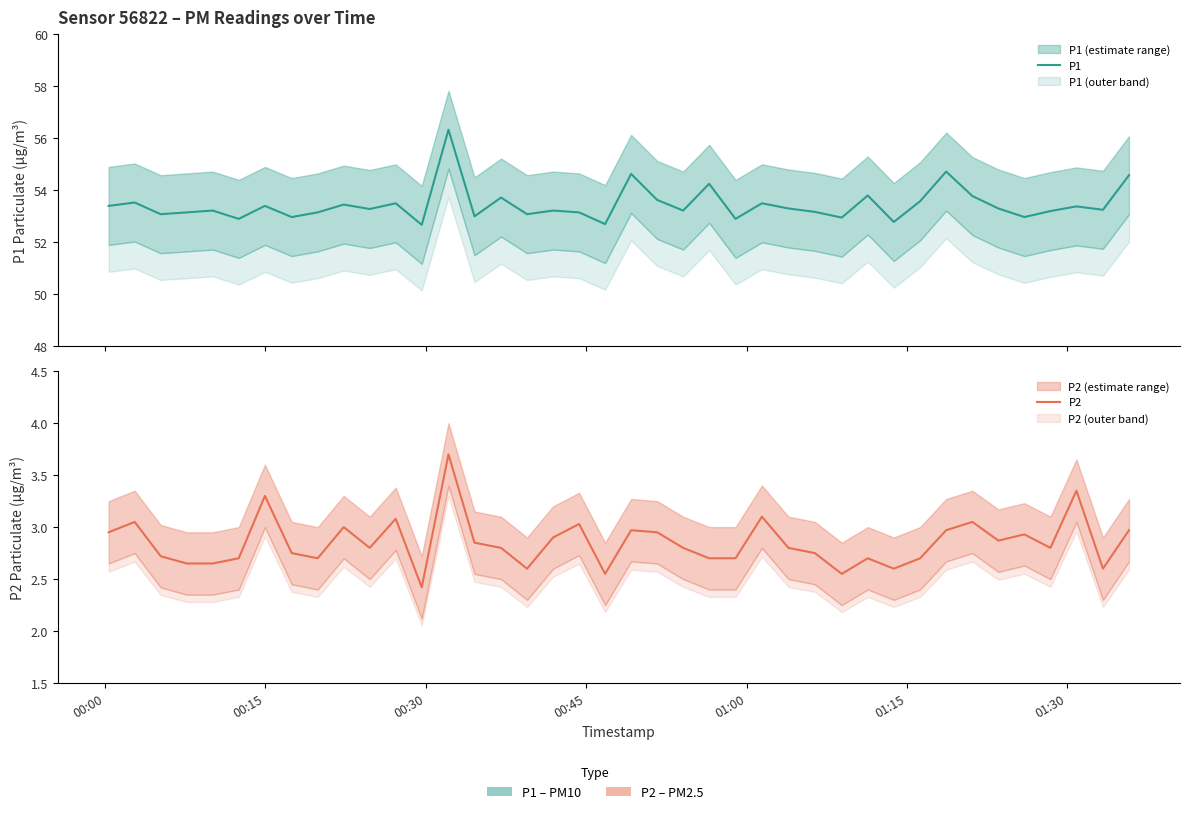

How many data points does each series have?

40